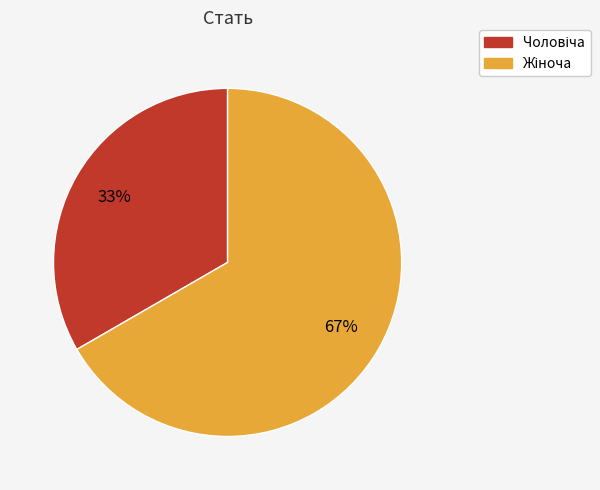

How many segments does this pie chart have?

2